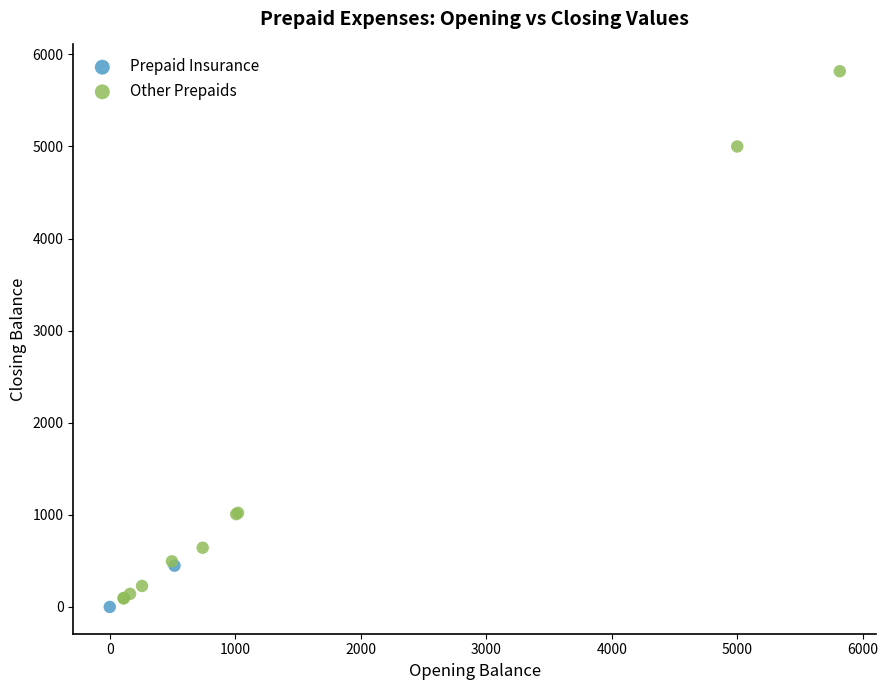

What are all the series names shown in the legend?

Prepaid Insurance, Other Prepaids